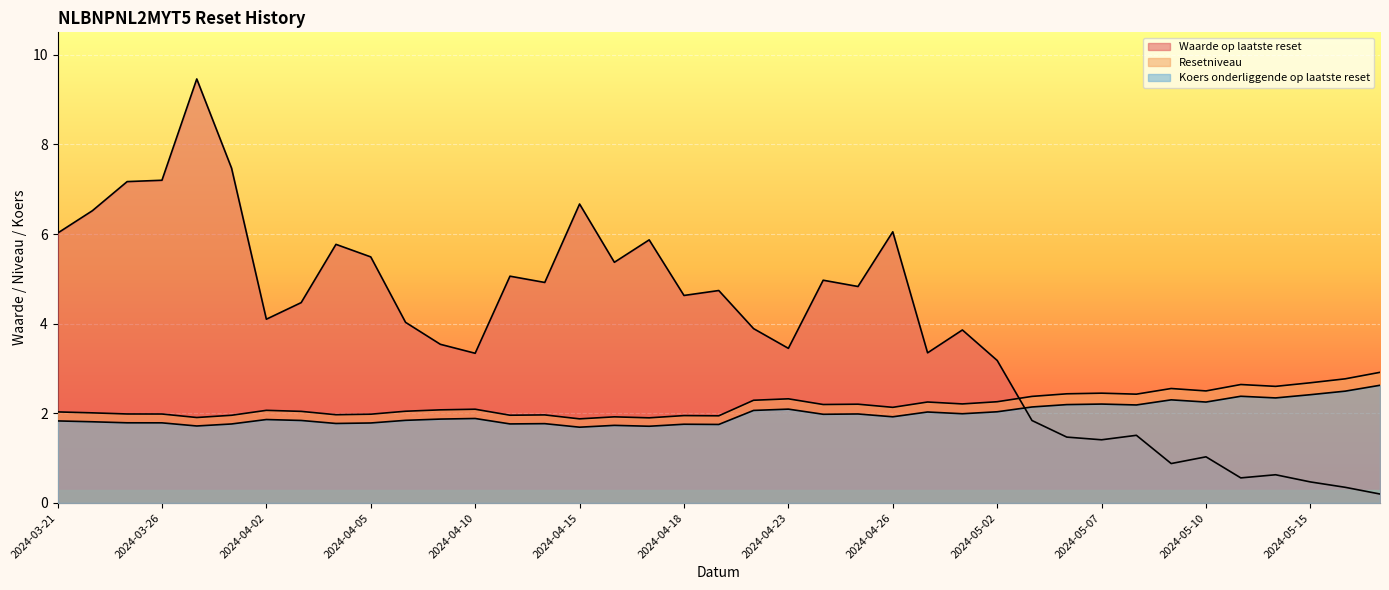

What is the sum of all Koers onderliggende op laatste reset values?

77.4